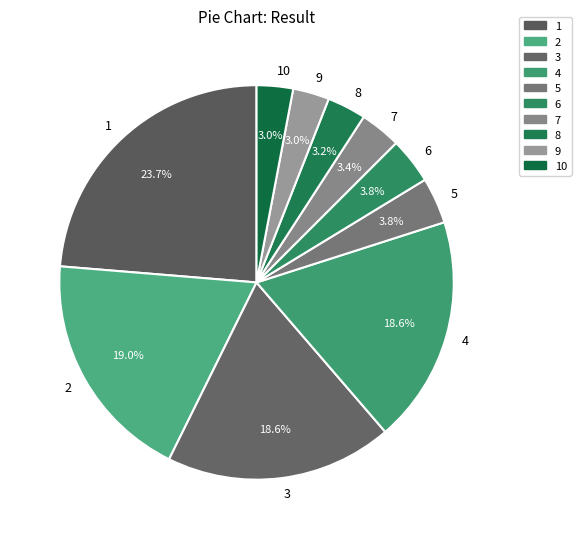

The 10 slice represents 9% of the pie. True or false?

False